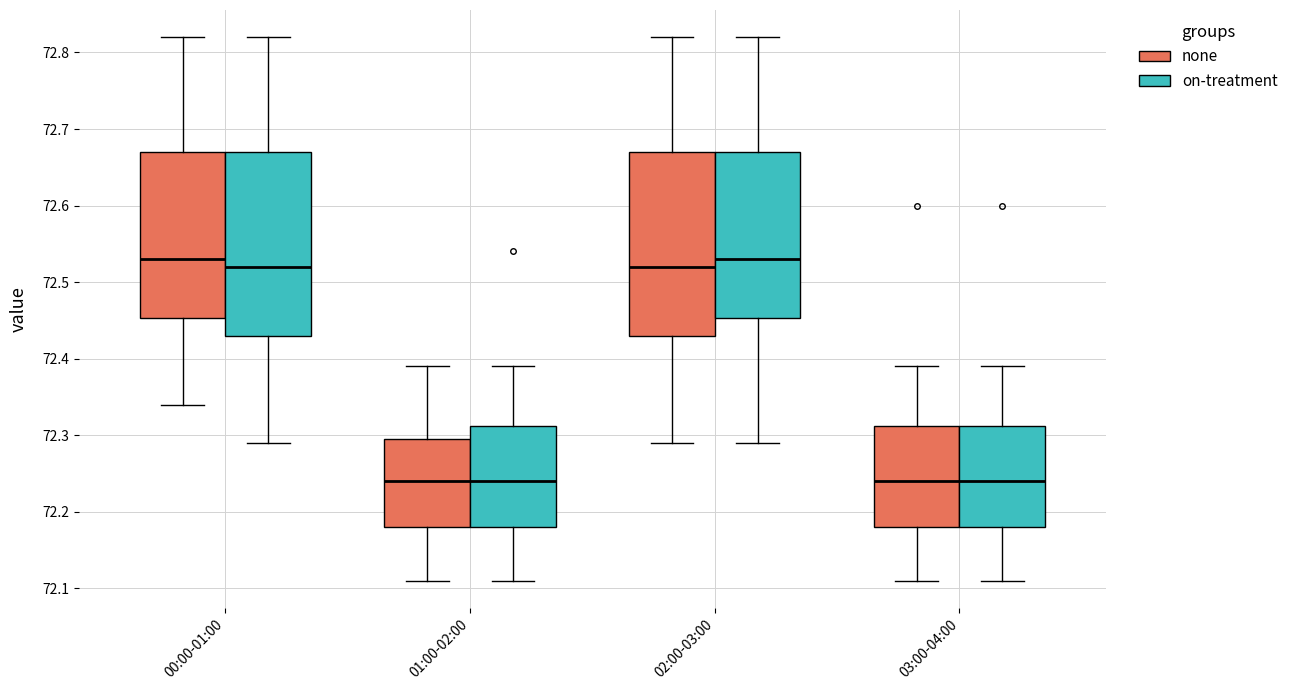

Reading left to right, transcribe this box plot: for each box, give where its median line is, the range the box spans, and where its two whiskers end, as read against the y-axis. The values are not printed on the chart, so give them approximately, as read against the axis.

00:00-01:00 (none): median 72.53, box 72.45 to 72.67, whiskers 72.34 to 72.82
00:00-01:00 (on-treatment): median 72.52, box 72.43 to 72.67, whiskers 72.29 to 72.82
01:00-02:00 (none): median 72.24, box 72.18 to 72.30, whiskers 72.11 to 72.39
01:00-02:00 (on-treatment): median 72.24, box 72.18 to 72.31, whiskers 72.11 to 72.39
02:00-03:00 (none): median 72.52, box 72.43 to 72.67, whiskers 72.29 to 72.82
02:00-03:00 (on-treatment): median 72.53, box 72.45 to 72.67, whiskers 72.29 to 72.82
03:00-04:00 (none): median 72.24, box 72.18 to 72.31, whiskers 72.11 to 72.39
03:00-04:00 (on-treatment): median 72.24, box 72.18 to 72.31, whiskers 72.11 to 72.39